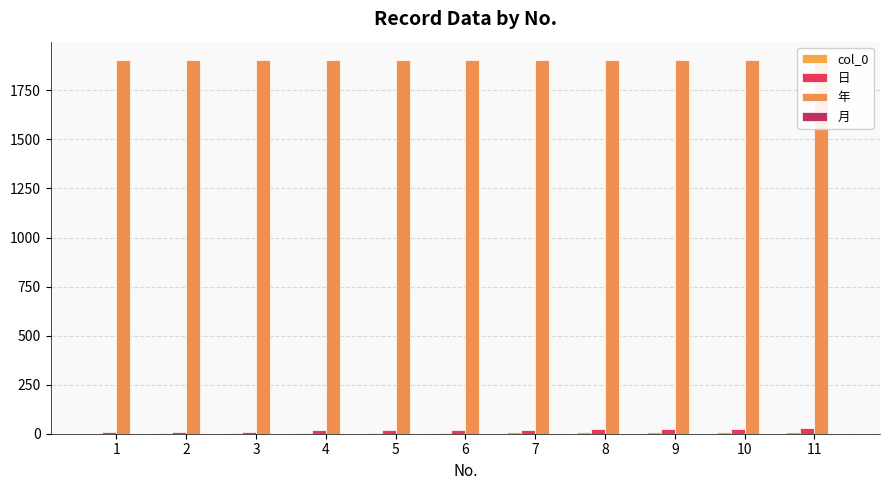

The value of 日 at 9 is 11. True or false?

False